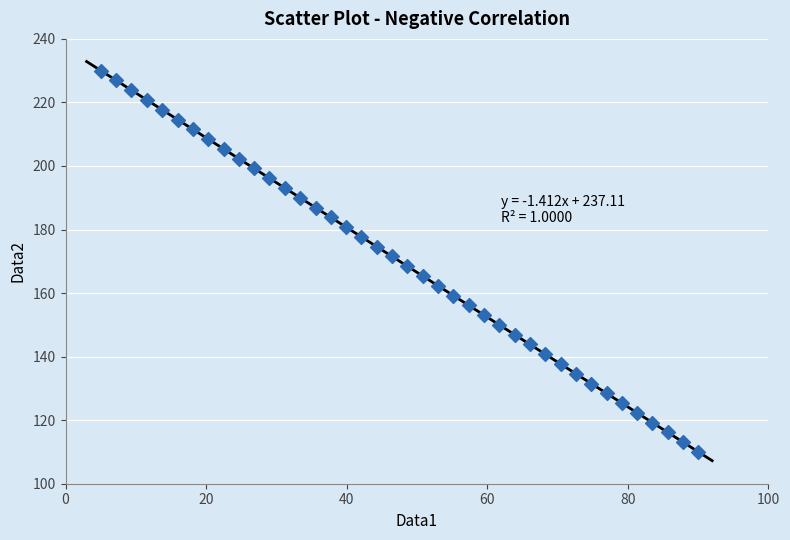

What is the range of X values (max minus min)?

85.0